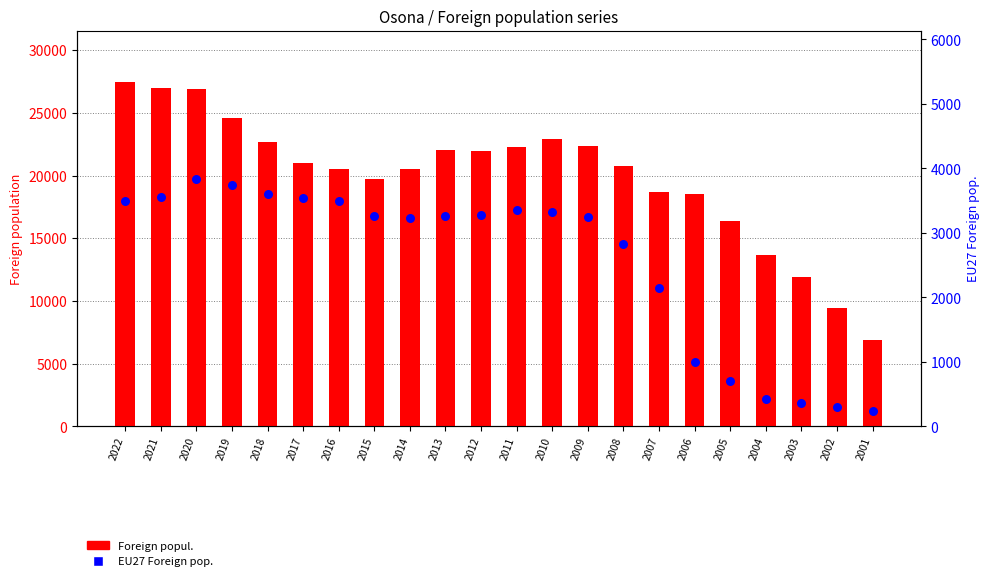

Which series has the widest spread of Y values?

Foreign popul.